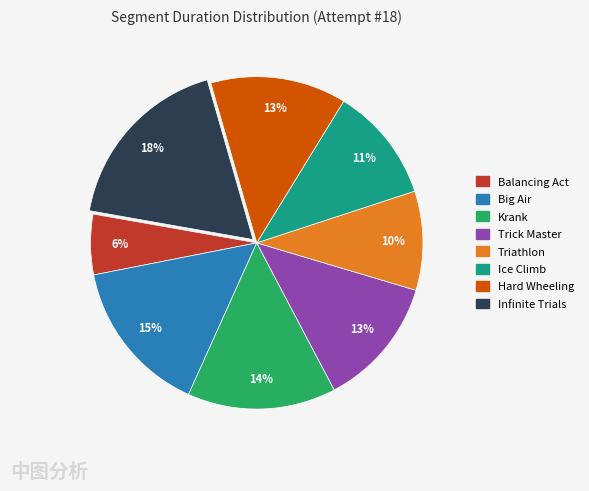

How many slices are in this pie chart?

8